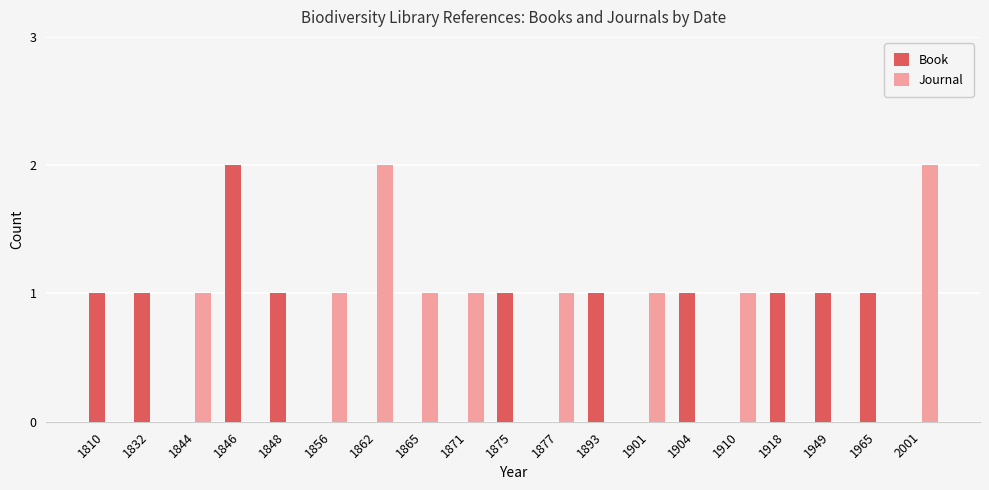

Between 1875 and 2001, which series saw the biggest shift?

Journal